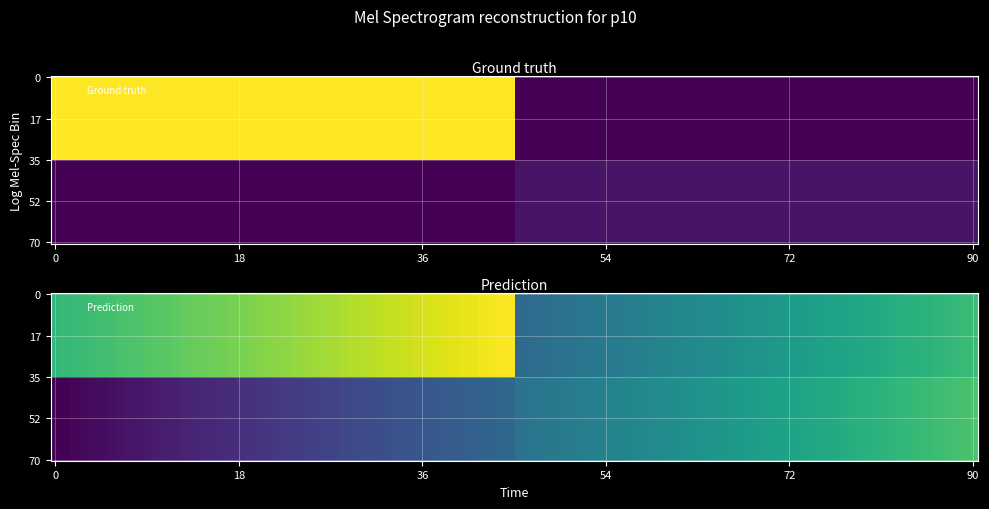

What is the total value across all series at 1?

61